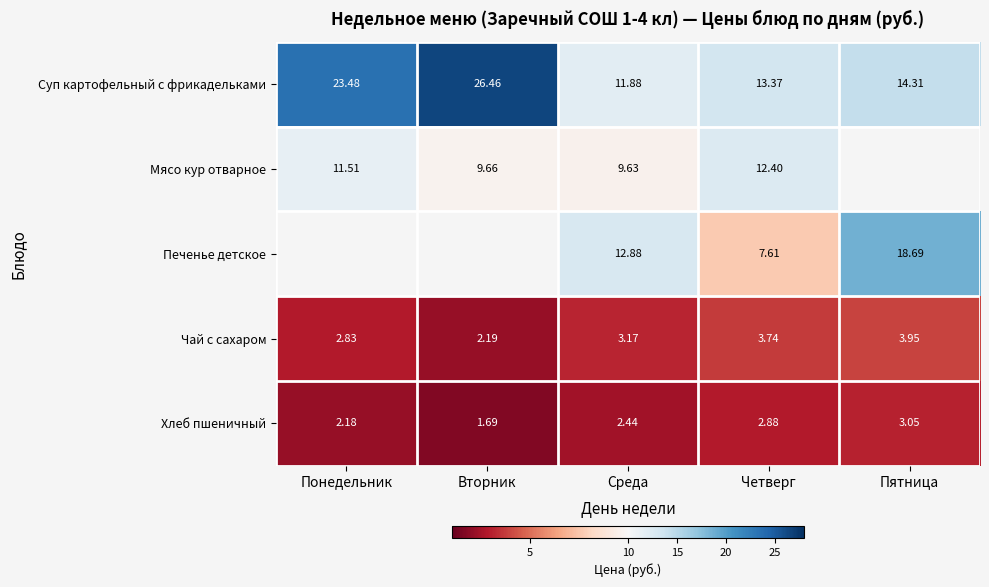

List the labels in order of Суп картофельный с фрикадельками value, largest first.

Вторник, Понедельник, Пятница, Четверг, Среда